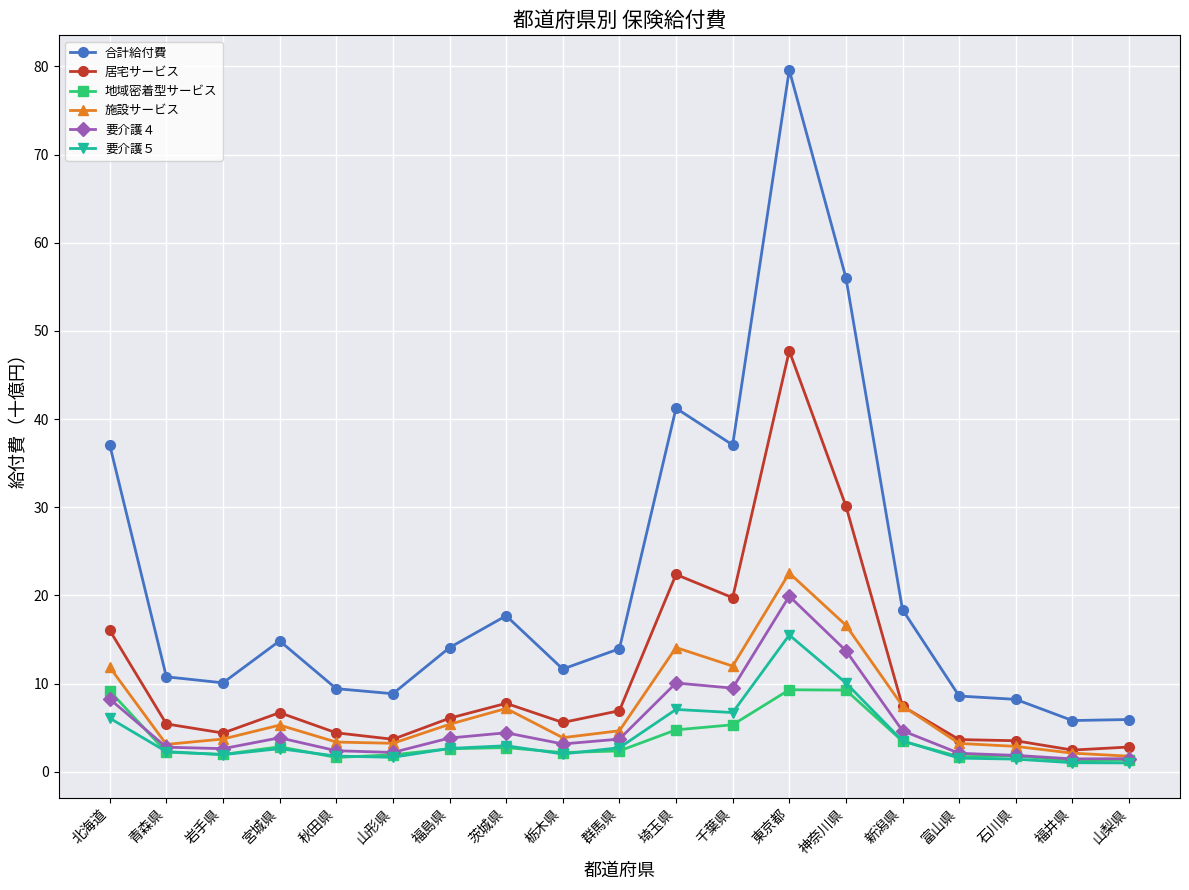

True or false: 合計給付費 and 居宅サービス intersect in this chart.

False